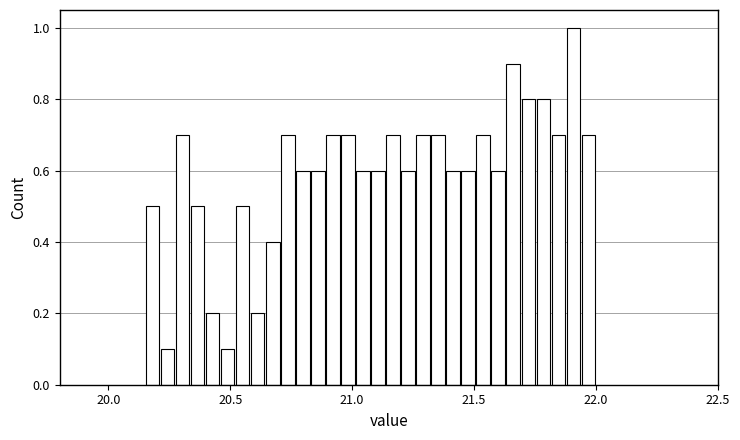

Around what value on the x-axis is the tallest bar? Give the approximate position of its centre, as read against the axis.

21.90